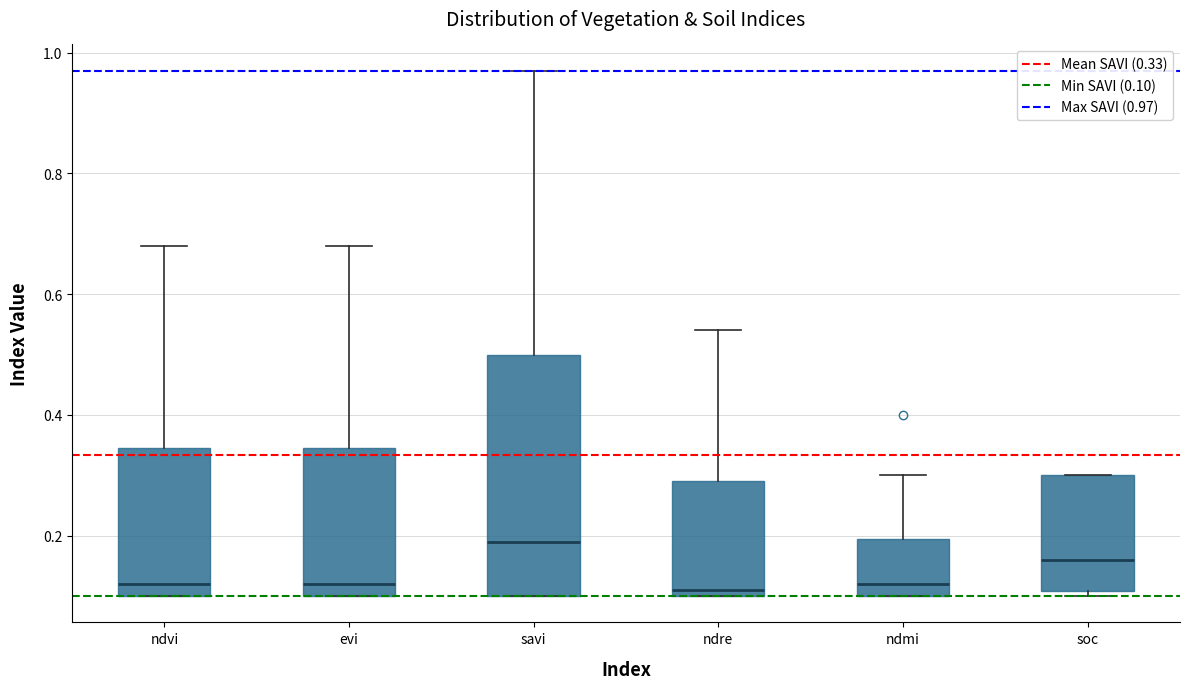

Reading left to right, transcribe this box plot: for each box, give where its median line is, the range the box spans, and where its two whiskers end, as read against the y-axis. The values are not printed on the chart, so give them approximately, as read against the axis.

ndvi: median 0.12, box 0.10 to 0.34, whiskers 0.10 to 0.68
evi: median 0.12, box 0.10 to 0.34, whiskers 0.10 to 0.68
savi: median 0.20, box 0.10 to 0.50, whiskers 0.10 to 0.98
ndre: median 0.12, box 0.10 to 0.30, whiskers 0.10 to 0.54
ndmi: median 0.12, box 0.10 to 0.20, whiskers 0.10 to 0.30
soc: median 0.16, box 0.10 to 0.30, whiskers 0.10 (just below the box's lower edge) to 0.30